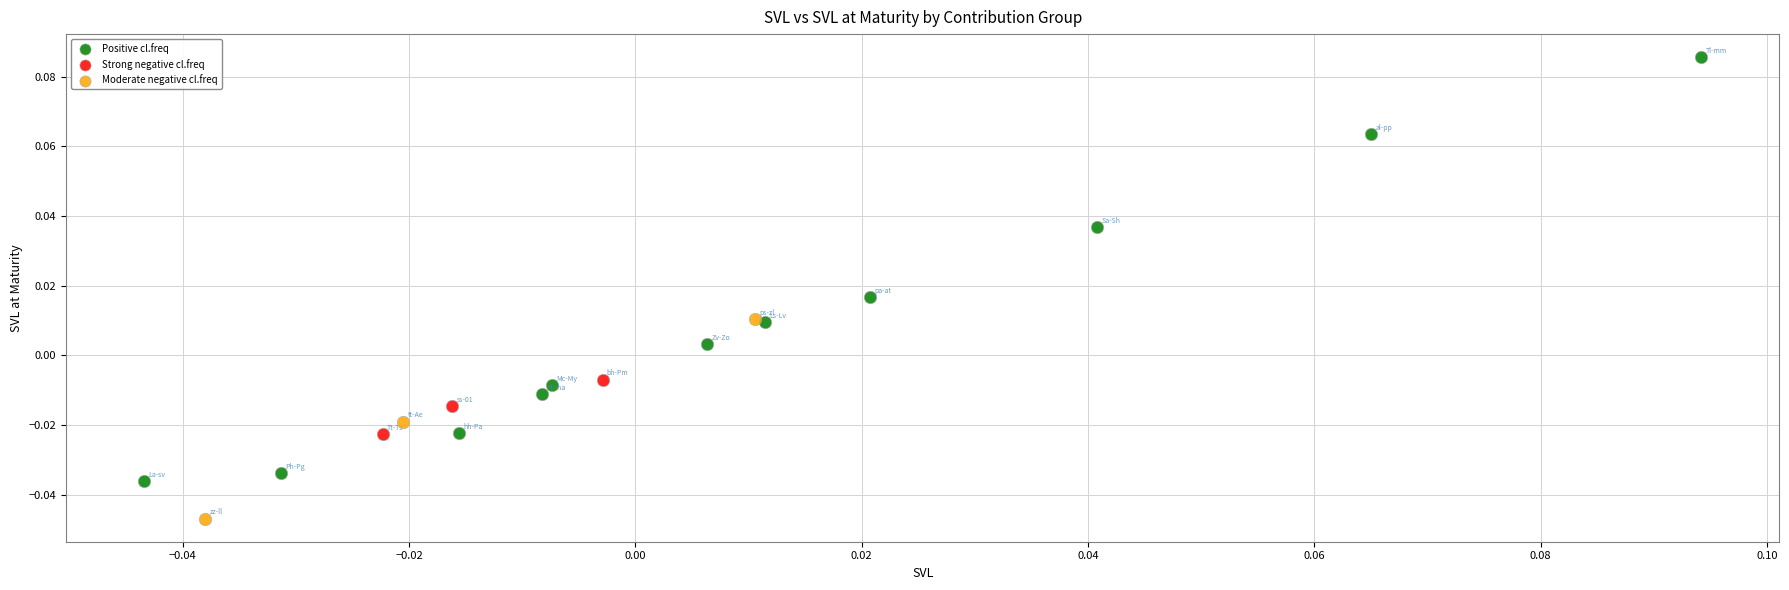

Which series contains the highest Y value?

Positive cl.freq